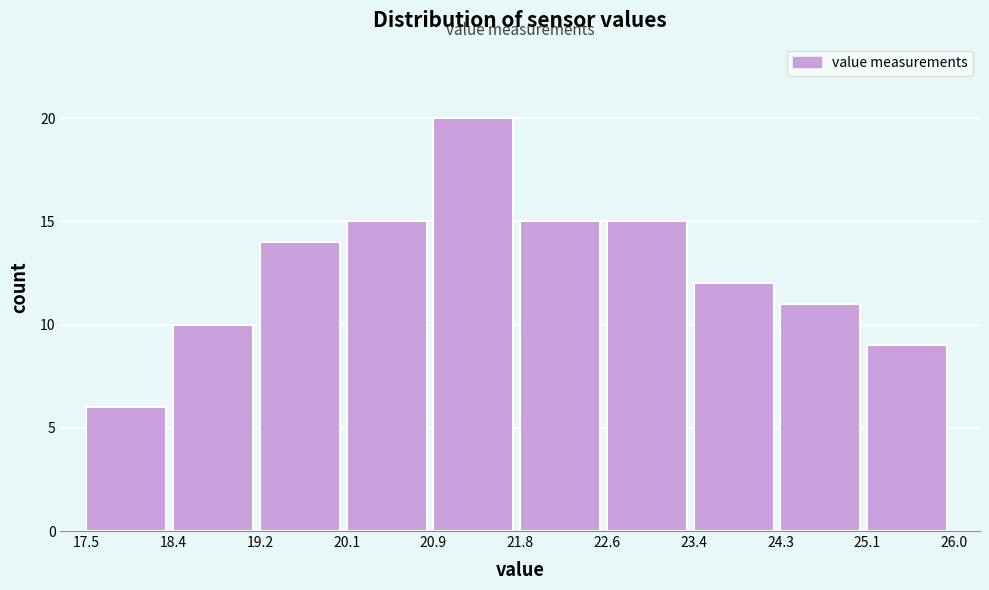

What is the height of the bar covering 25.1 to 26.0 on the x-axis? The values are not printed on the chart, so give them approximately, as read against the axis.

9